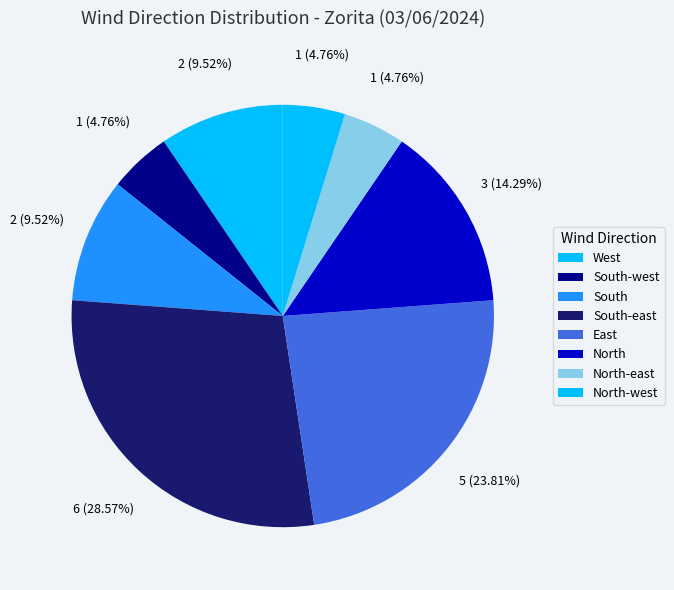

How many slices are in this pie chart?

8